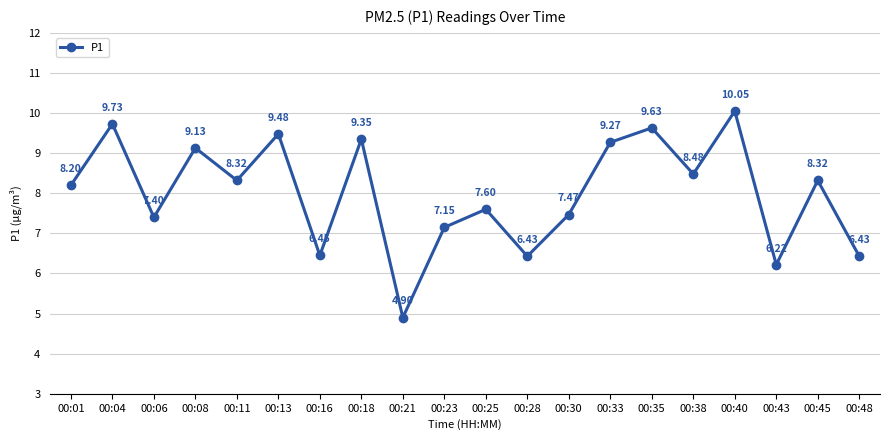

How many points are higher than both their immediate neighbors (excluding endpoints)?

8